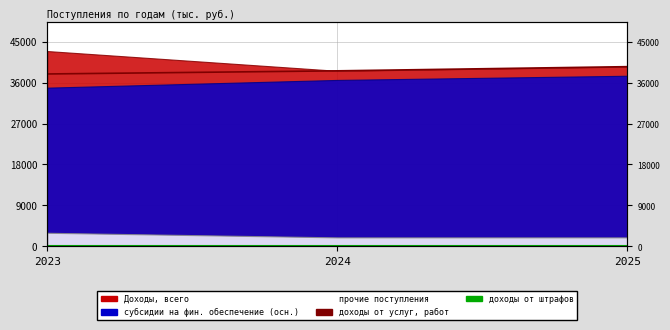

What is the difference between the доходы от услуг, работ values at 2023 and 2024?

687.5